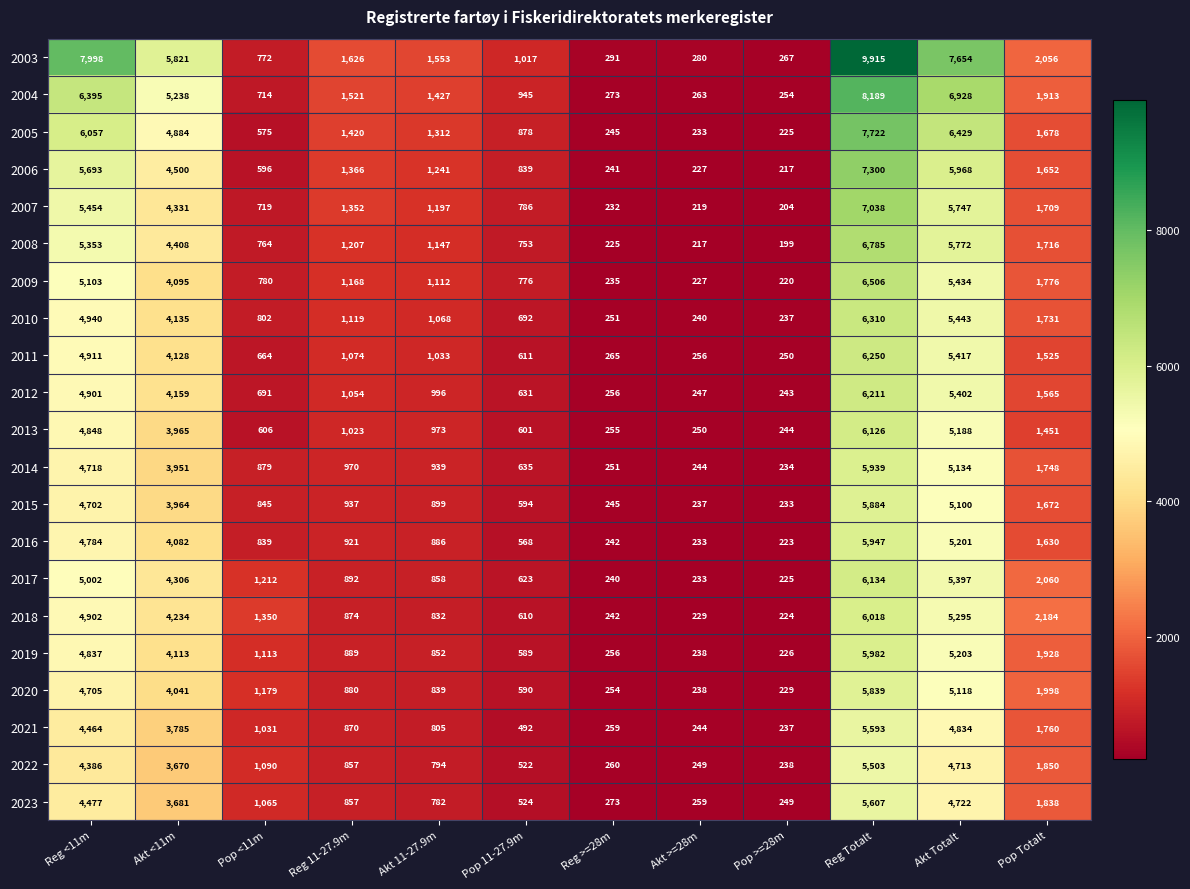

Count the number of categories in the chart.

12